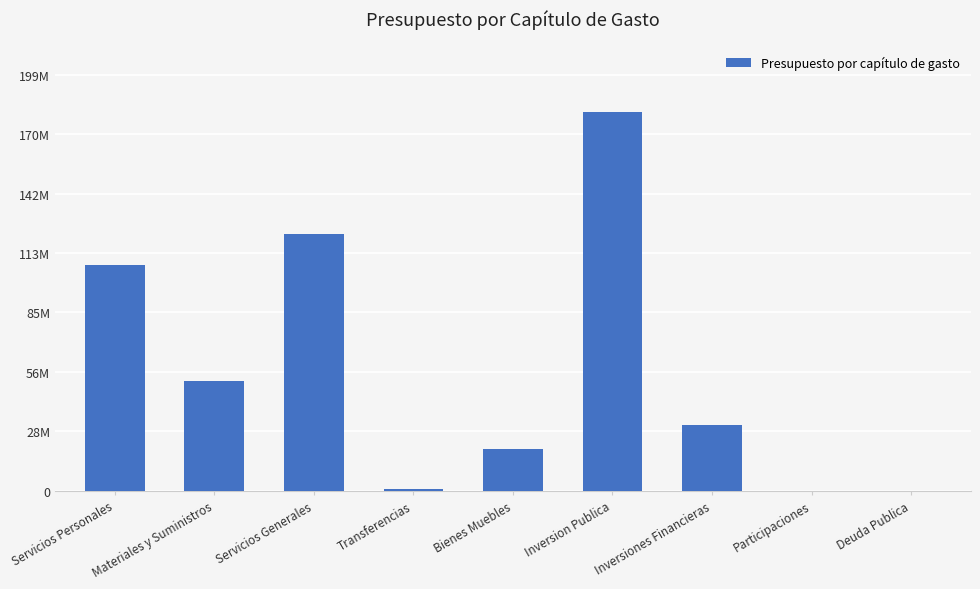

What is the difference between the values at Inversion Publica and Servicios Personales?

73044563.0